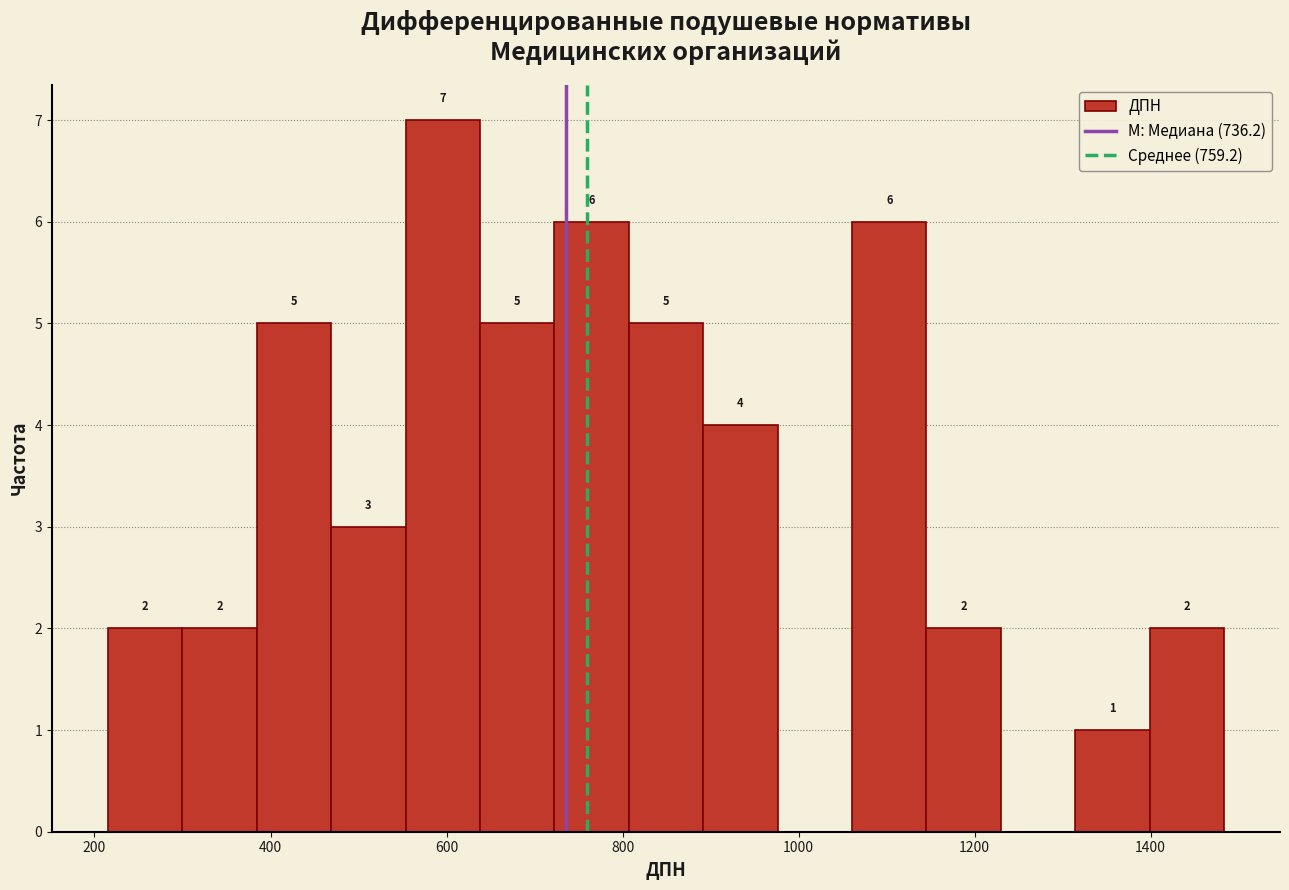

Over which range of the x-axis is the bar tallest?

560 to 640